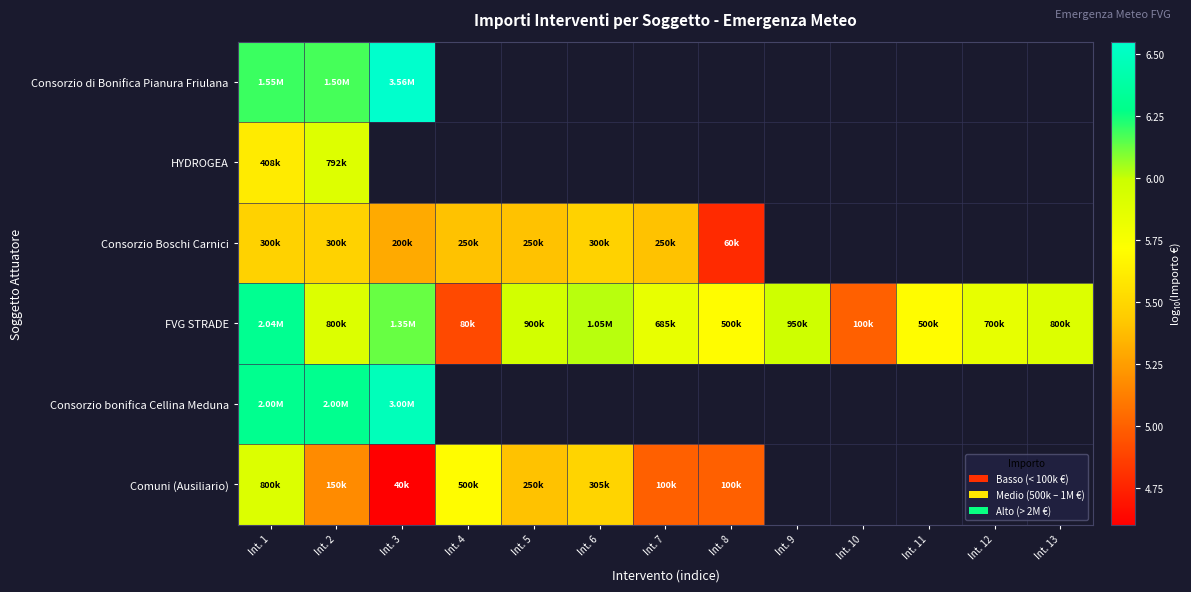

How many categories are shown in the chart?

13